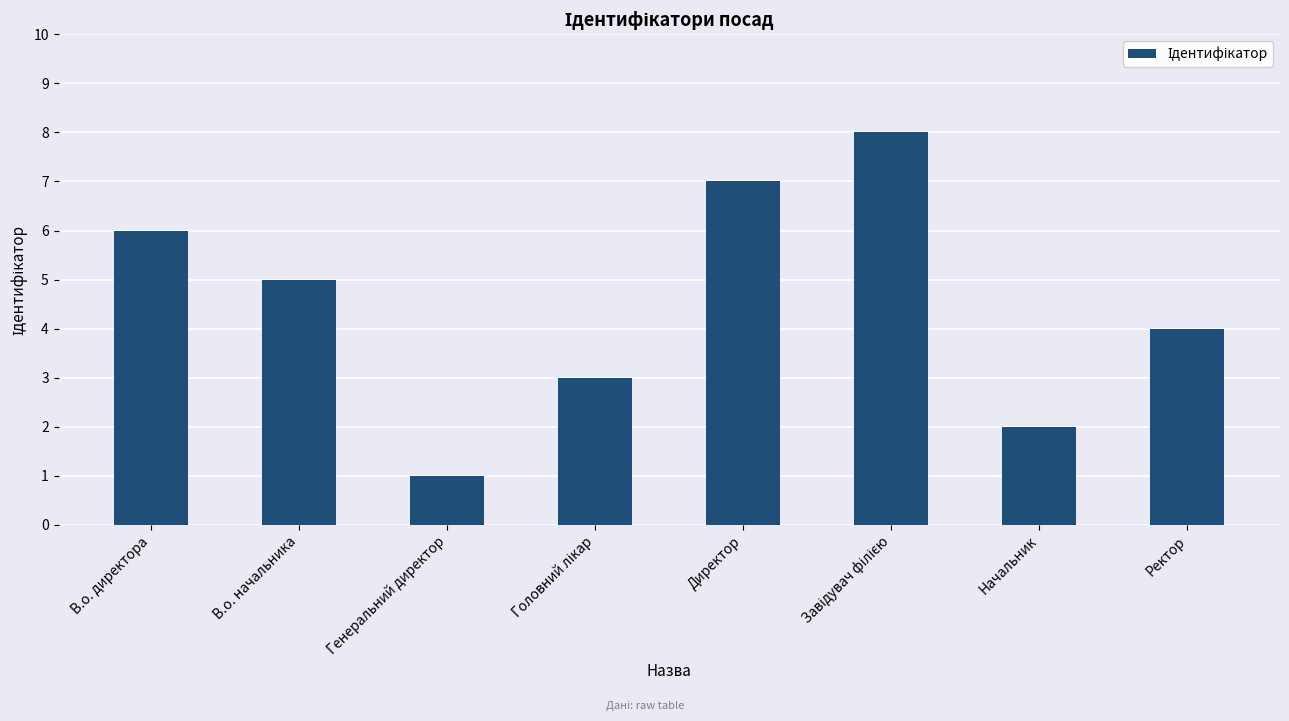

What is the label of the 1st bar from the right?

Ректор